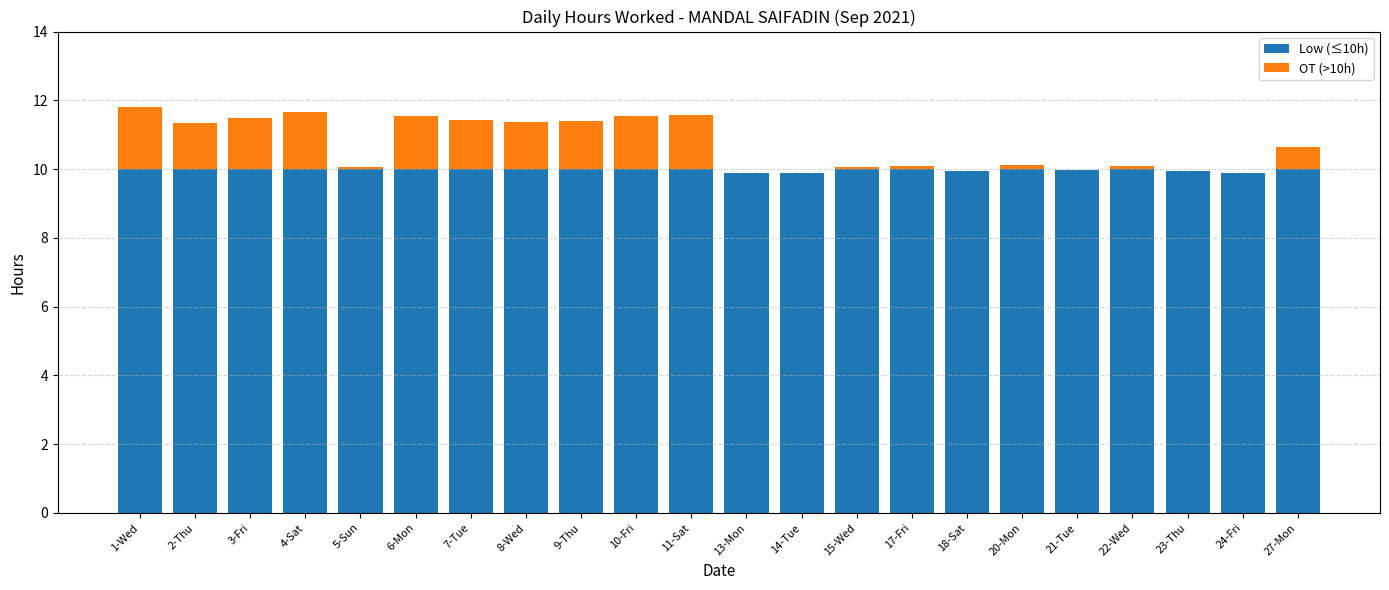

What is the average value of the Low (≤10h) series?

10.0